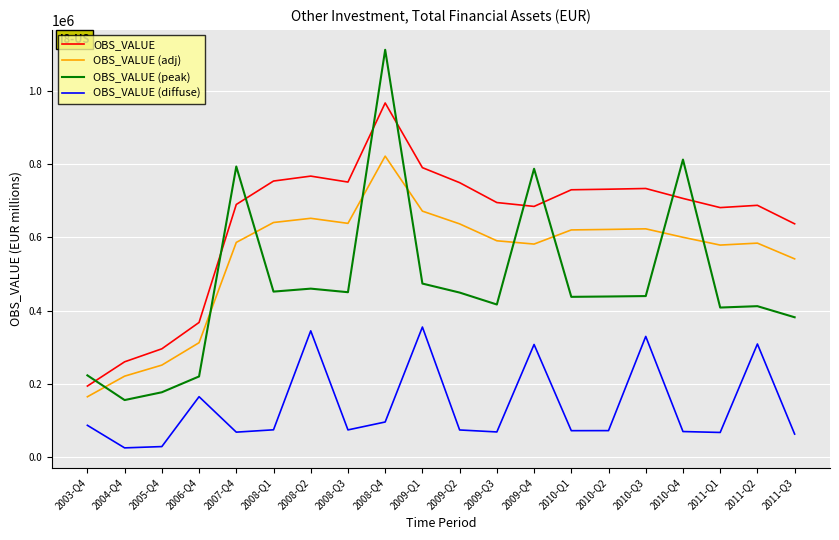

True or false: OBS_VALUE (adj) and OBS_VALUE (diffuse) cross at least once.

False